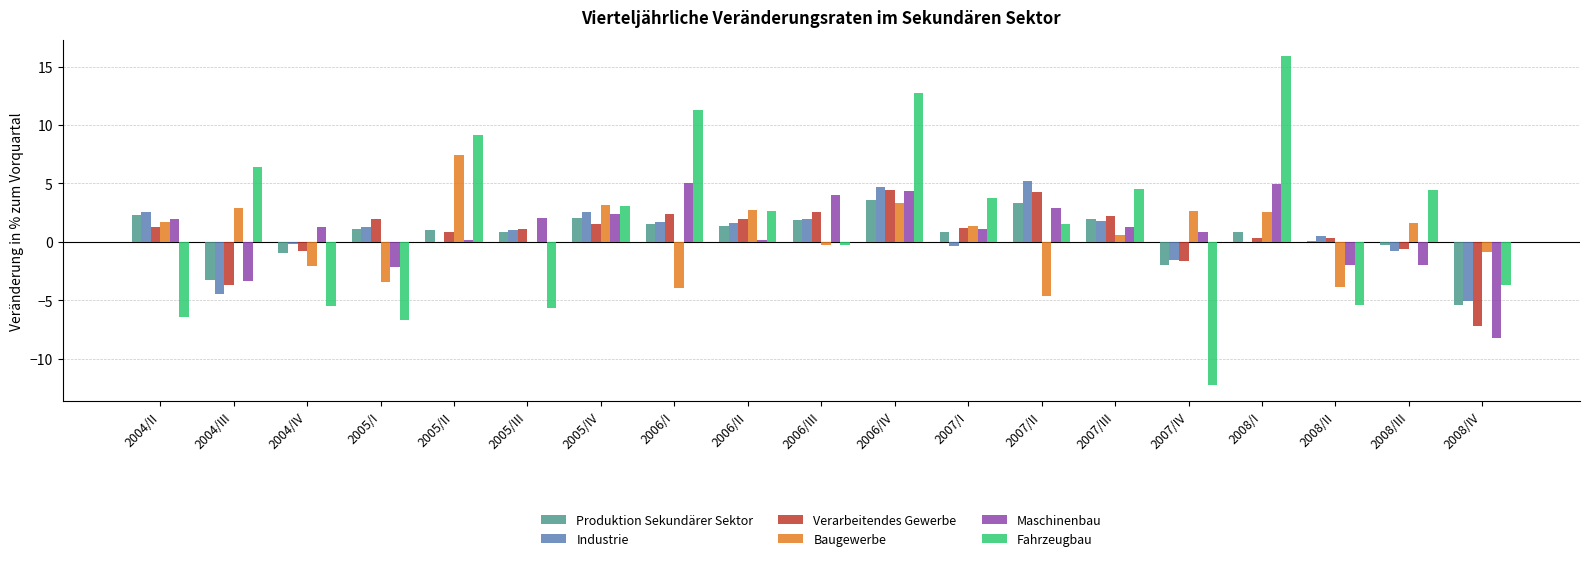

What is the total value across all series at 2004/III?

-5.4